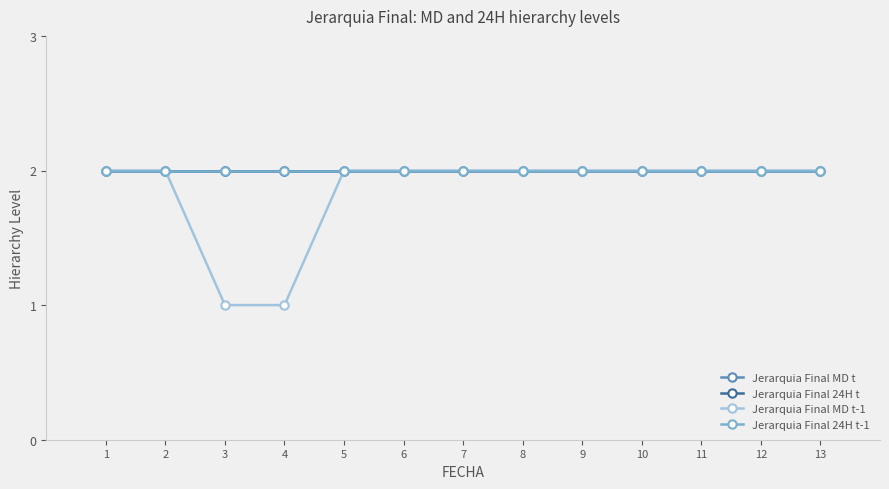

What is the total value across all series at 7?

8